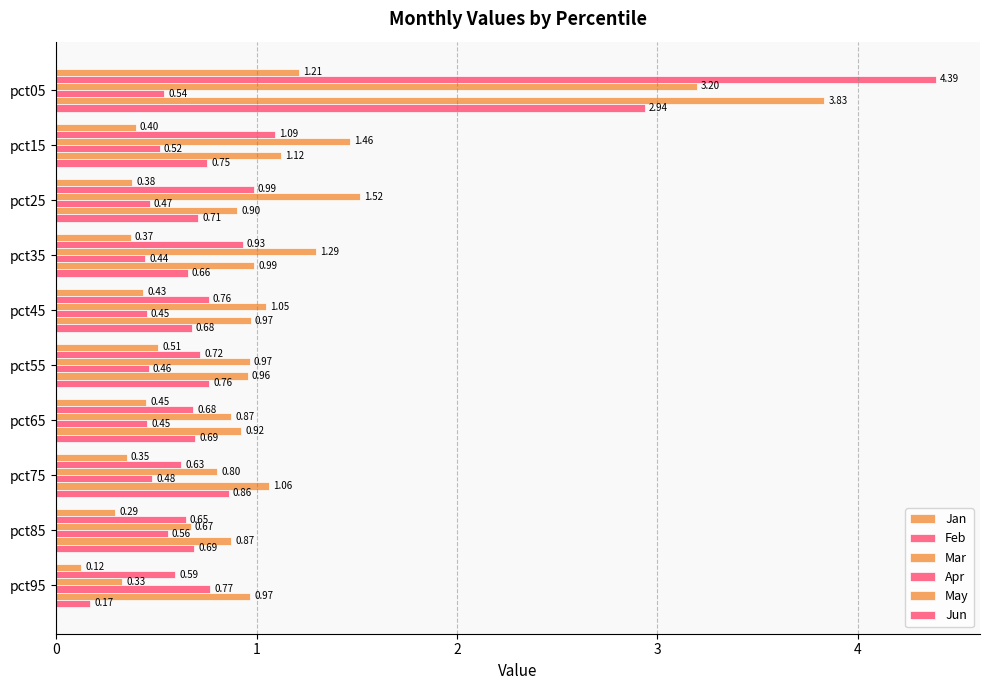

What is the value of the Apr bar at the 2nd from the left?

0.5